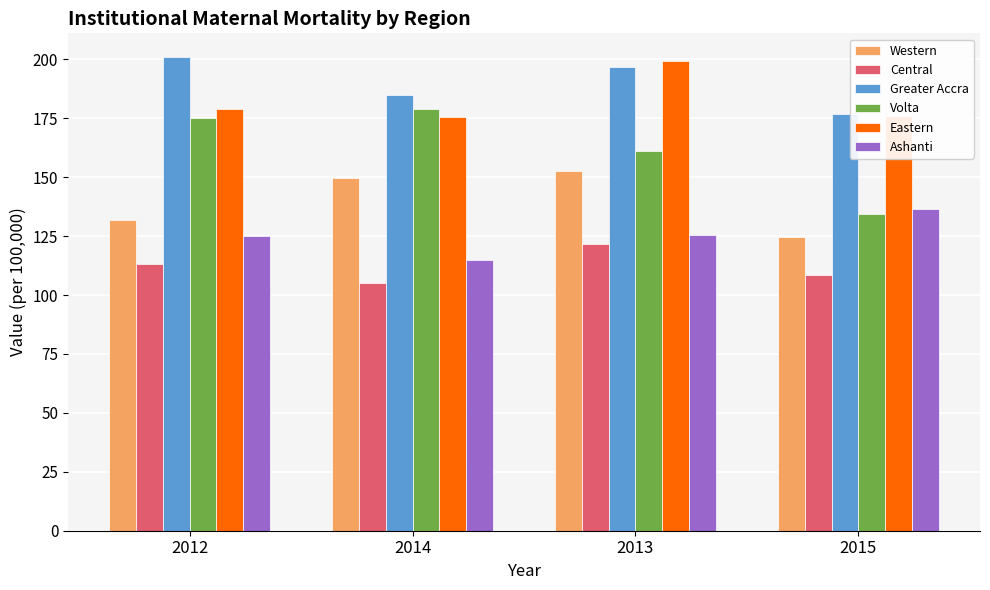

Which series has the widest spread of values?

Volta